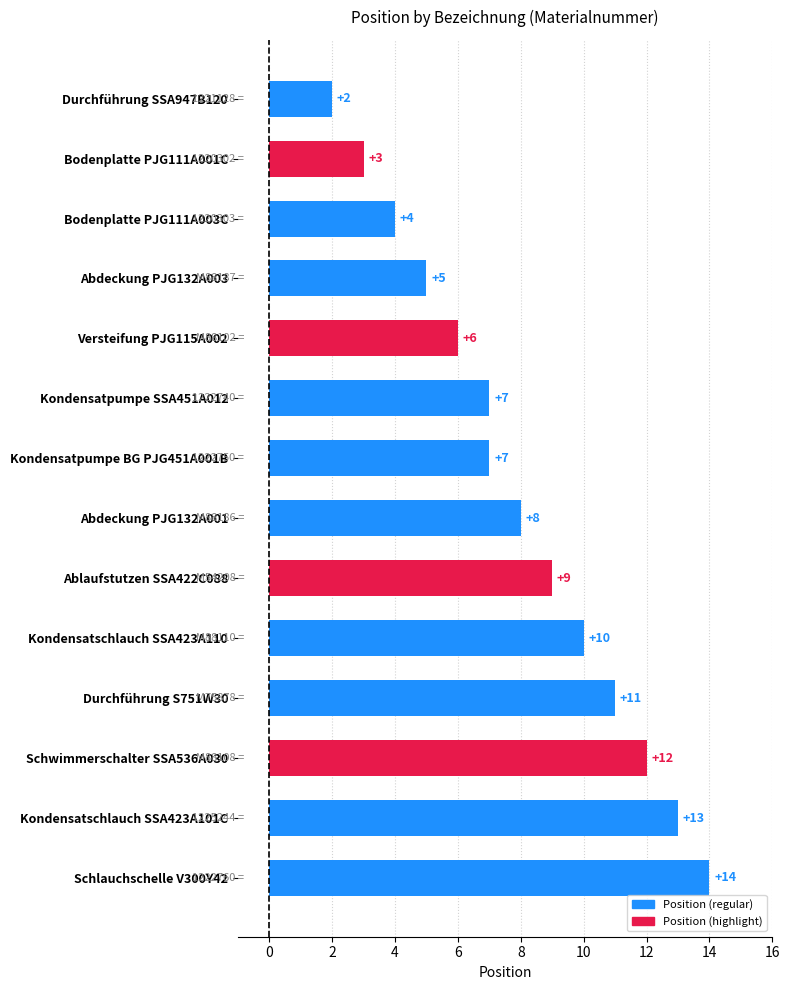

What is the difference between the second highest and minimum values?

11